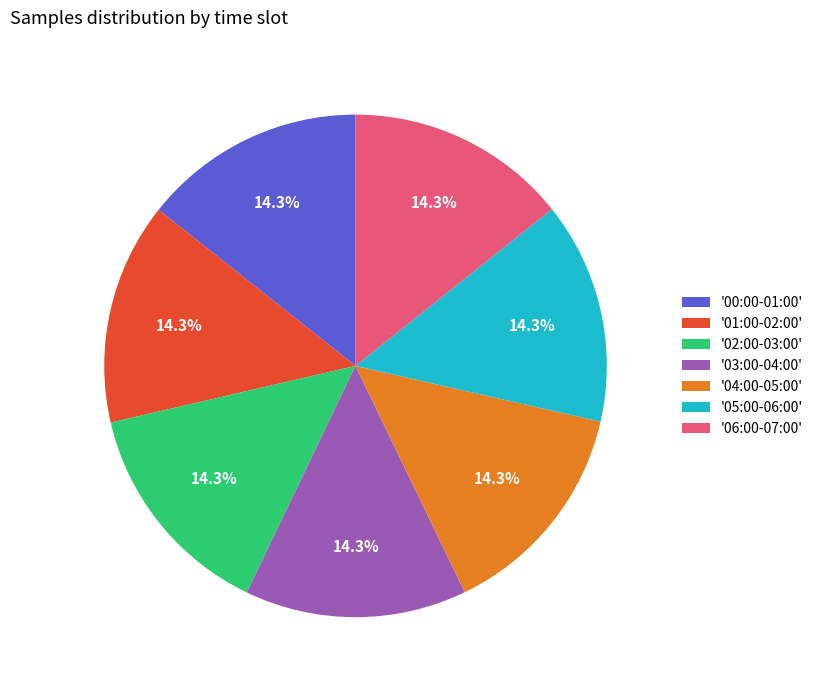

What percentage is NOT represented by '03:00-04:00'?

85.7%